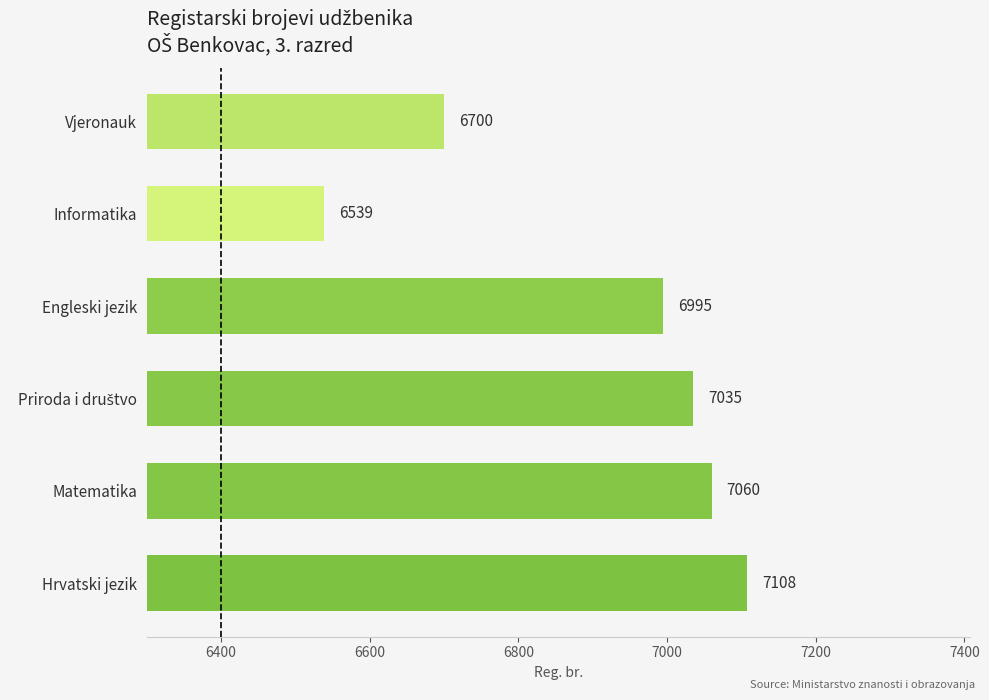

Which has a higher value, Matematika or Informatika?

Matematika